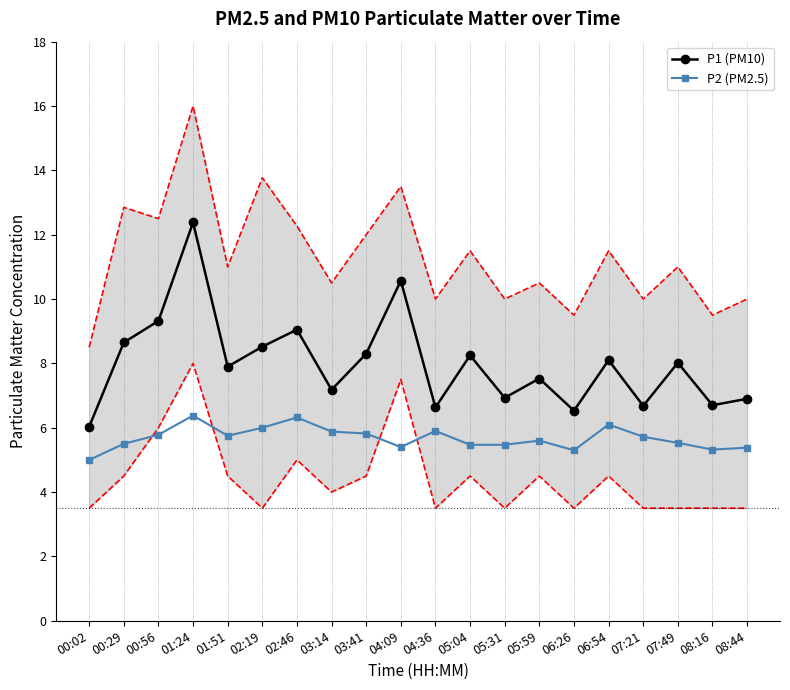

What are all the series names shown in the legend?

P1 (PM10), P2 (PM2.5)